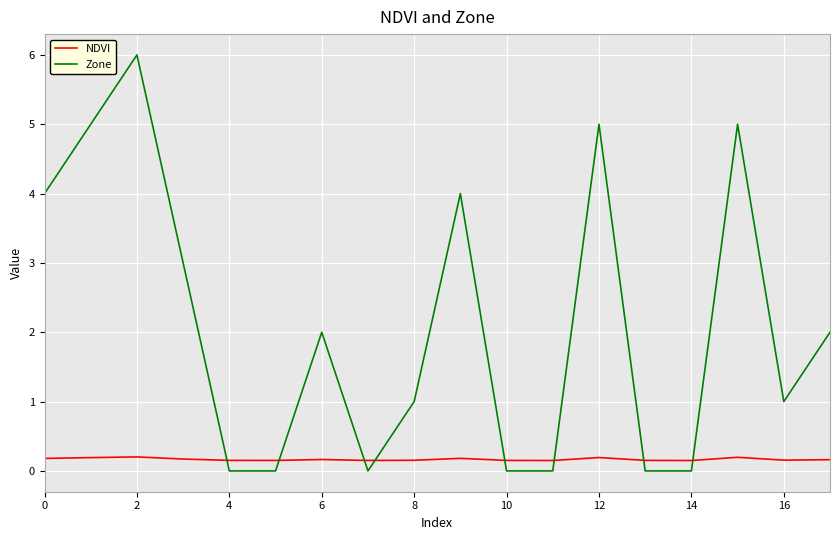

True or false: NDVI and Zone cross at least once.

True